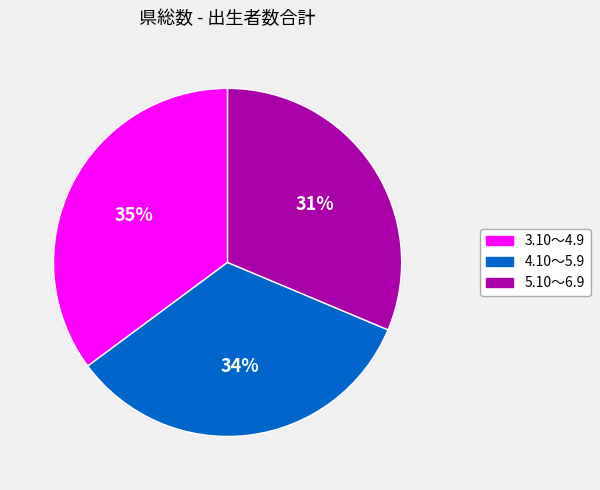

Does 3.10～4.9 account for over 50% of the chart?

No